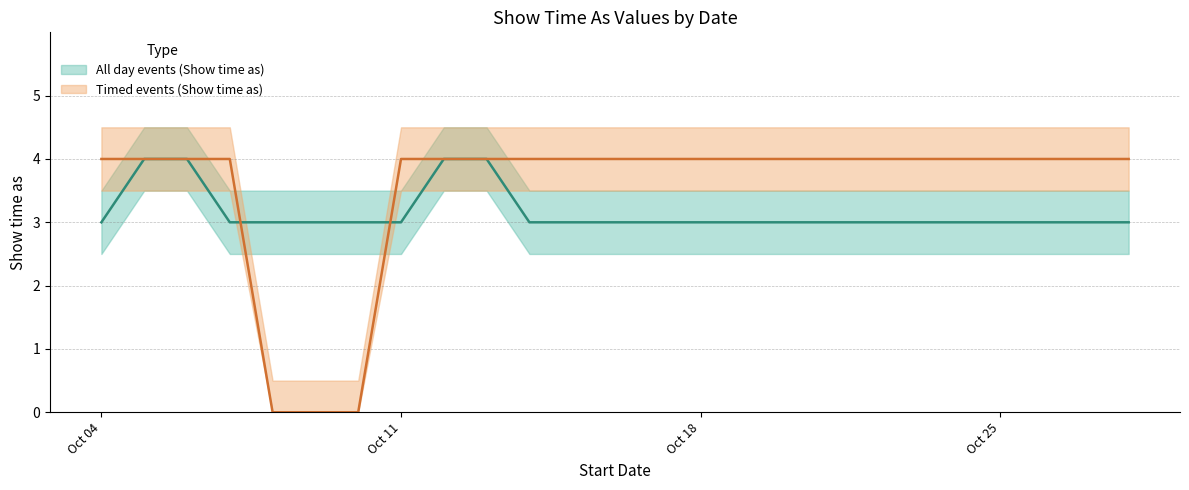

The value of Timed events (Show time as) at 14/10/2017 is 7. True or false?

False